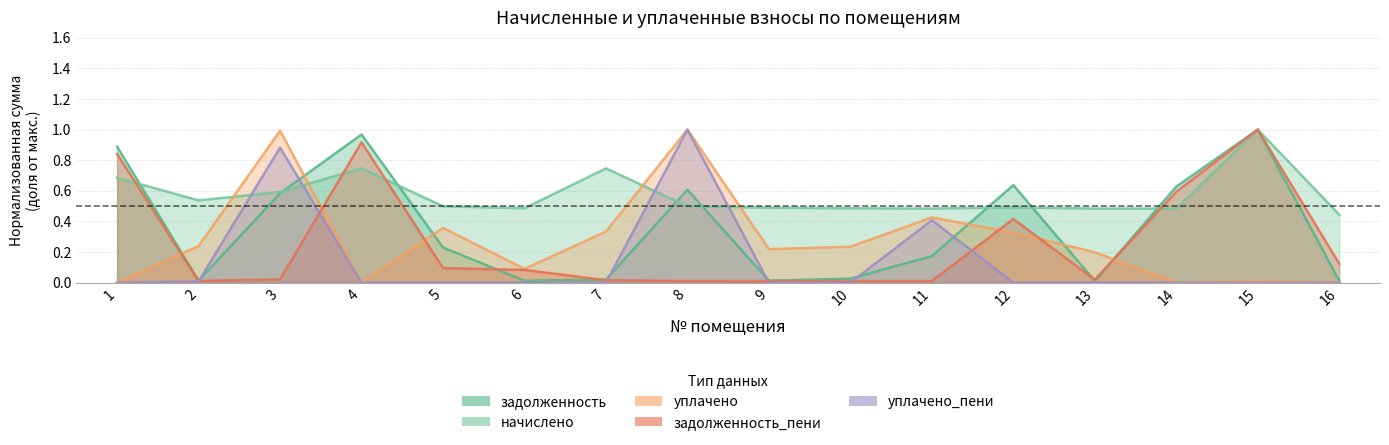

Between which two adjacent categories do задолженность and уплачено_пени first intersect?

2 and 3